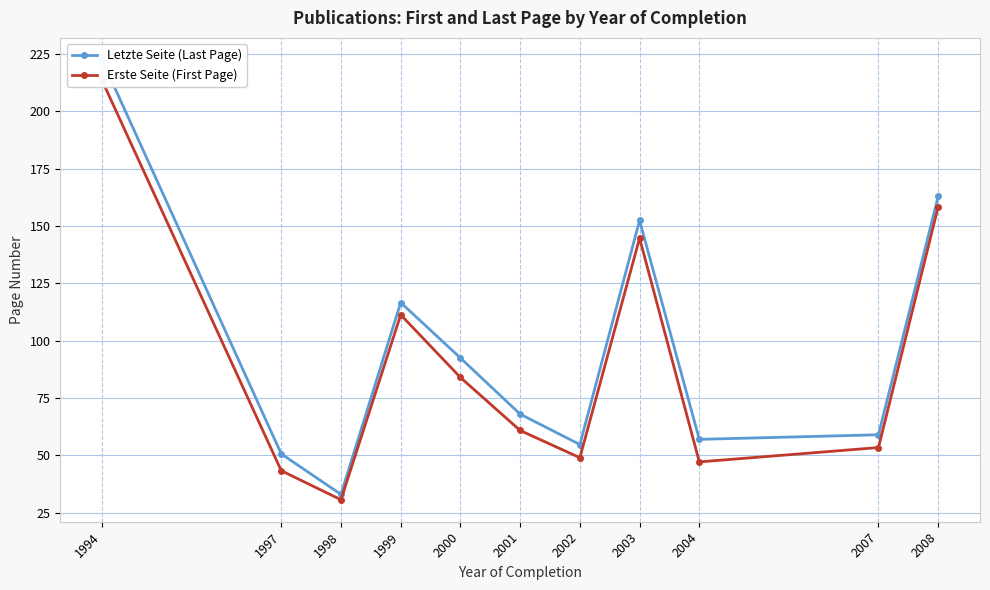

At which category does Letzte Seite (Last Page) reach its first local valley?

1998